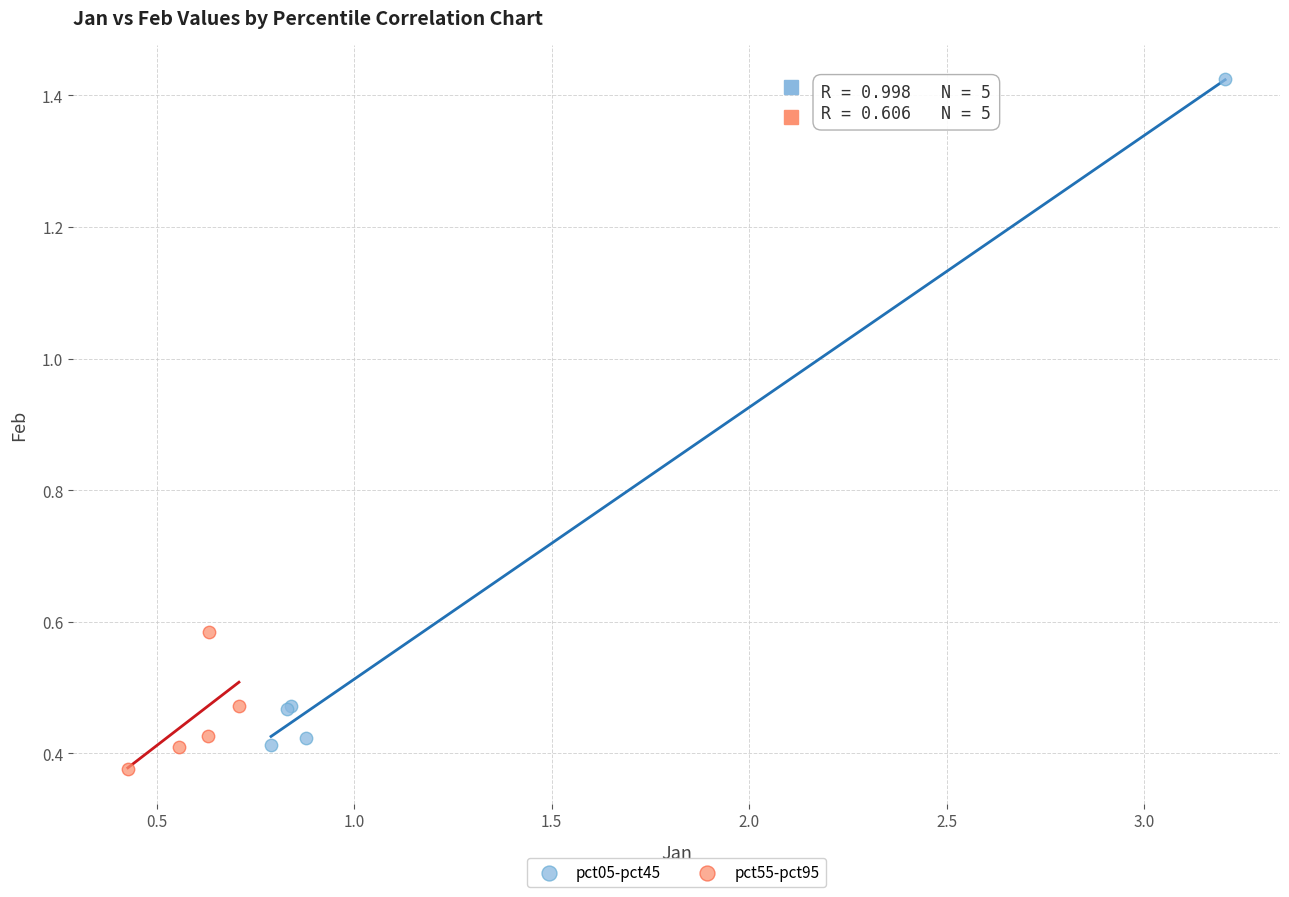

Which series contains the lowest Y value?

pct55-pct95